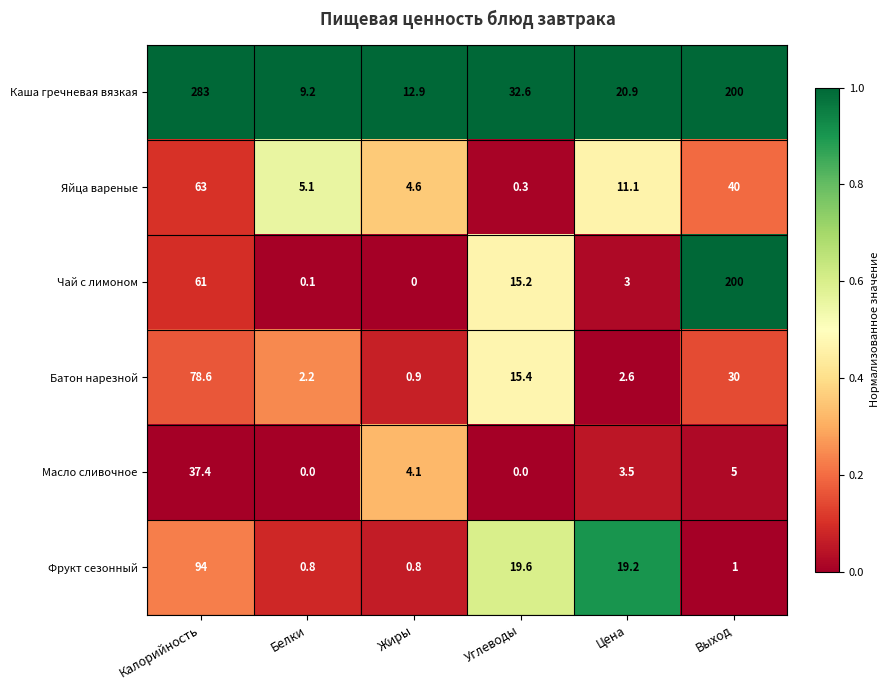

At Цена, list the series in order from smallest to largest.

Батон нарезной, Чай с лимоном, Масло сливочное, Яйца вареные, Фрукт сезонный, Каша гречневая вязкая